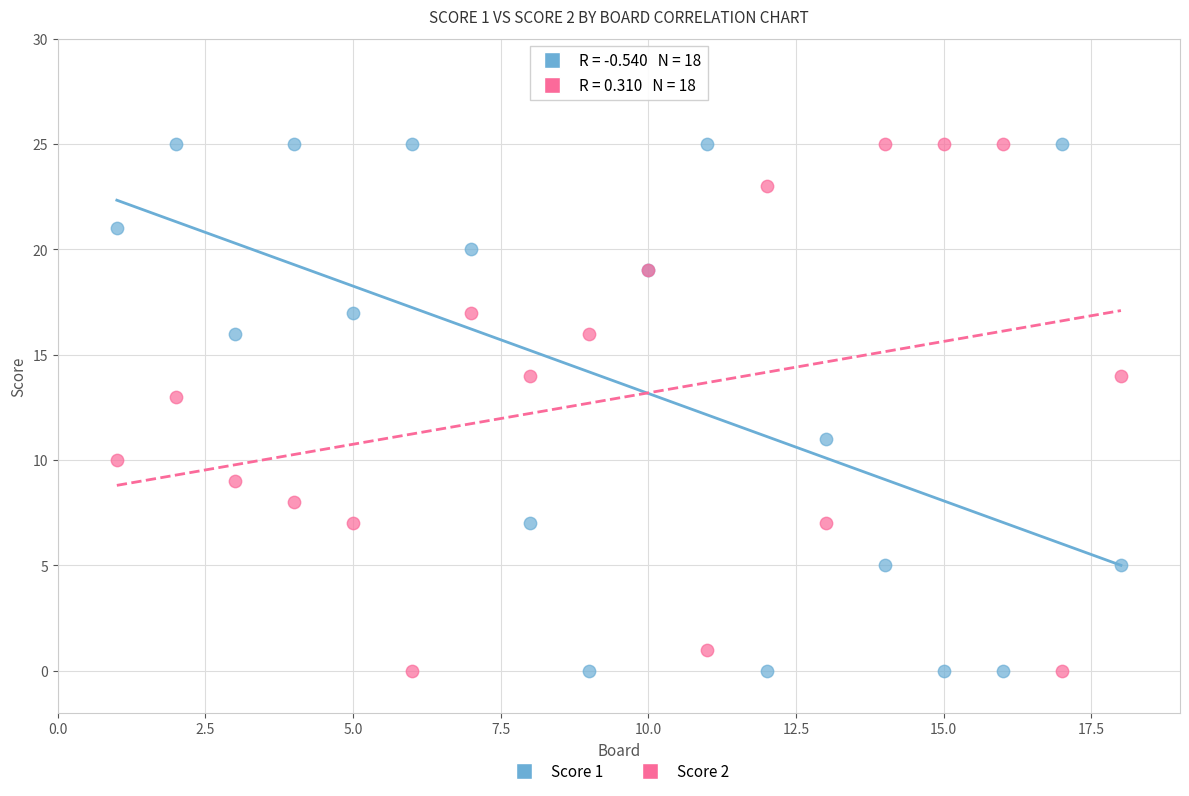

What is the X range (max minus min) for the scatter plot?

17